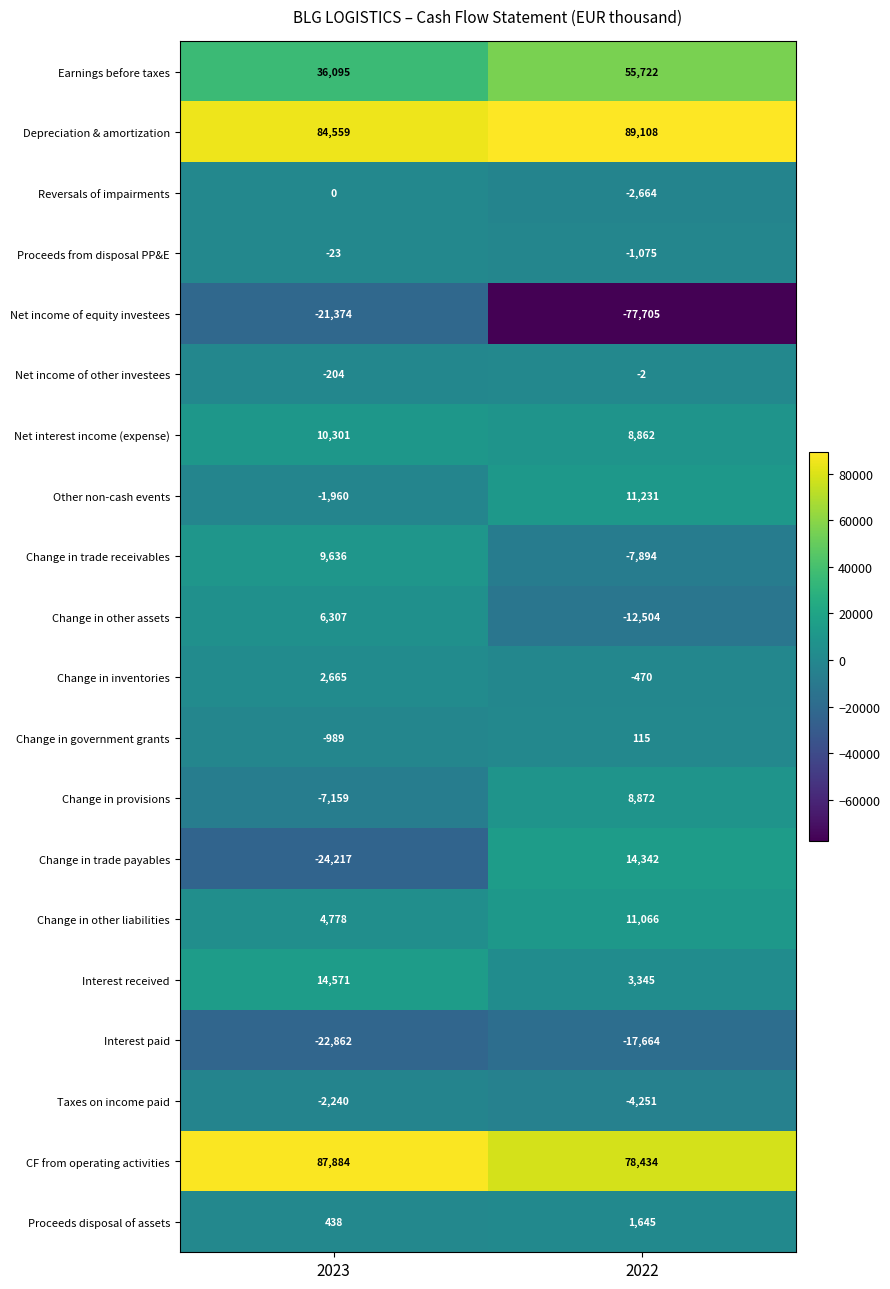

What is the sum of all Interest paid values?

-40526